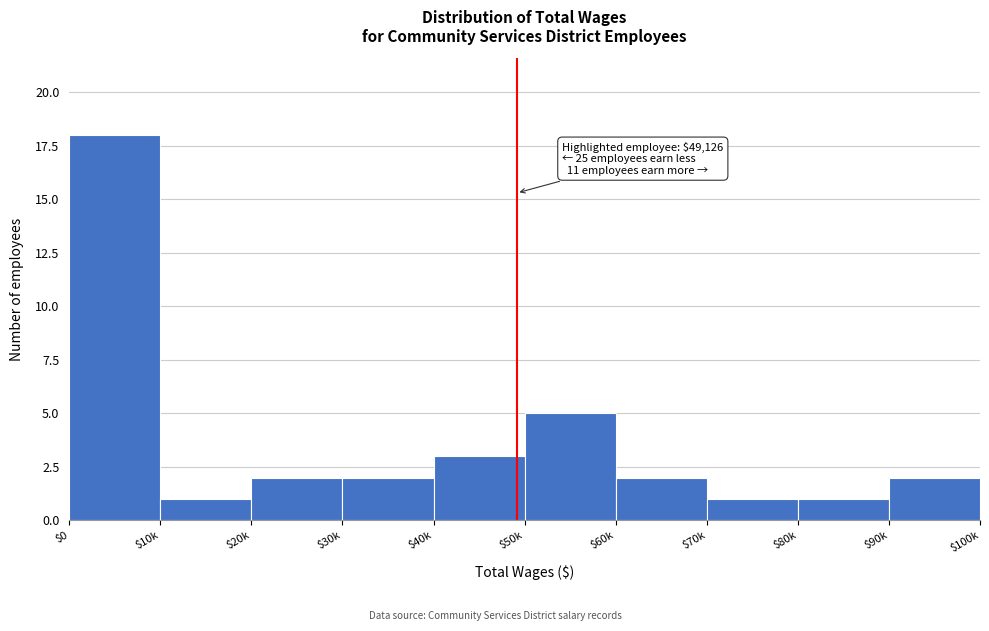

Reading left to right, transcribe all the data shown in this chart.

18	1	2	2	3	5	2	1	1	2